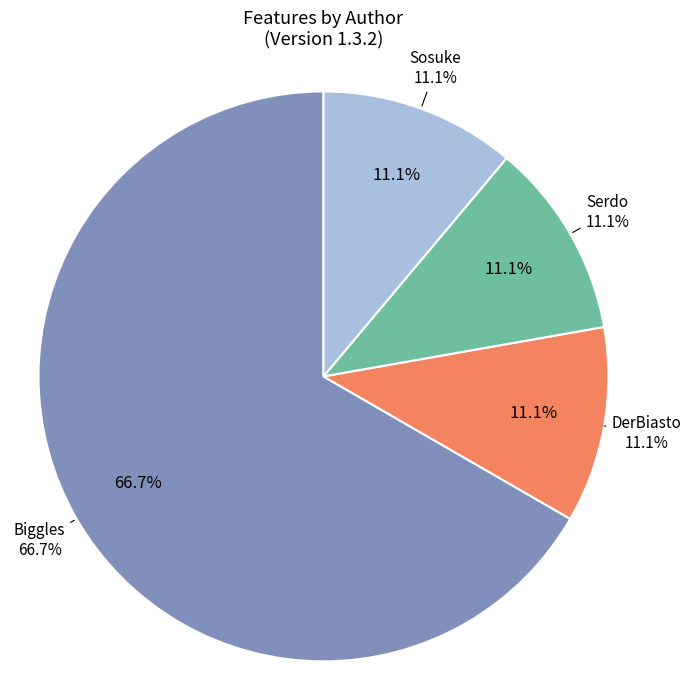

Do DerBiasto and Biggles together represent more than half of the pie?

Yes